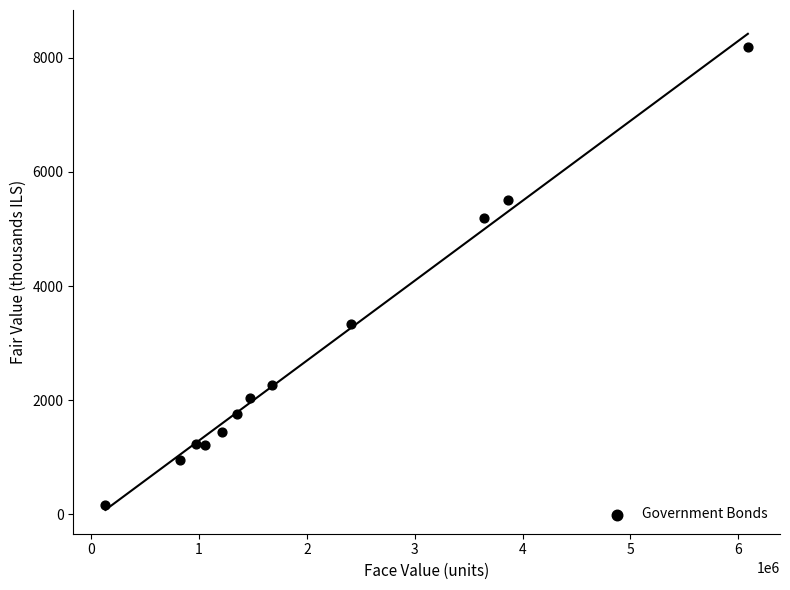

What Y value in the scatter plot is closest to 4179?

3327.7